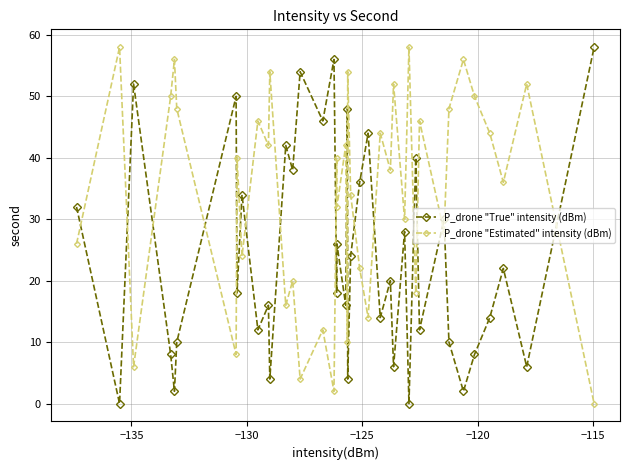

True or false: P_drone "Estimated" intensity (dBm) and P_drone "True" intensity (dBm) intersect in this chart.

True